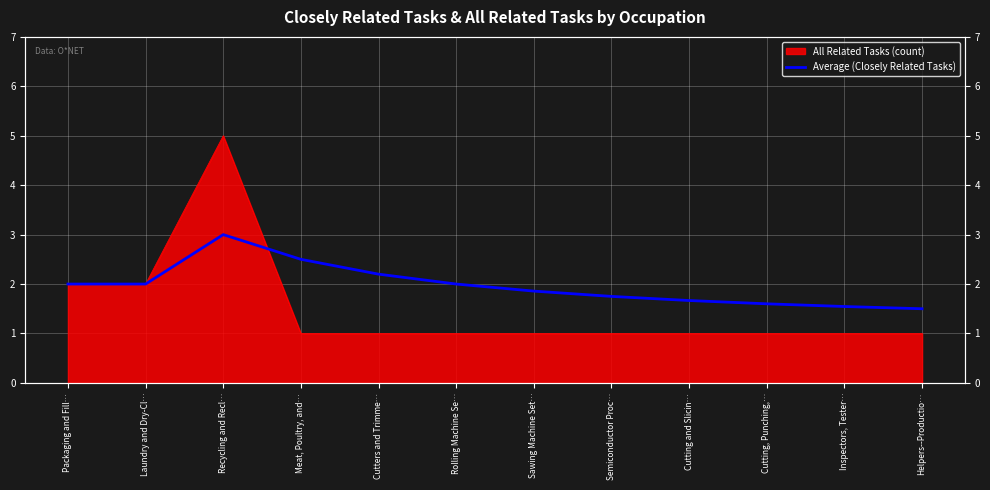

True or false: the data has more than 1 interior local peaks.

False